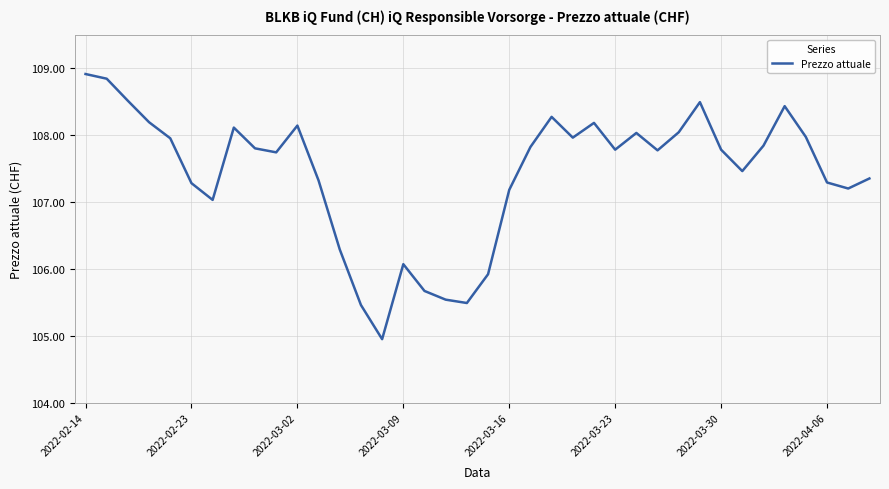

Count the number of data series in this chart.

1